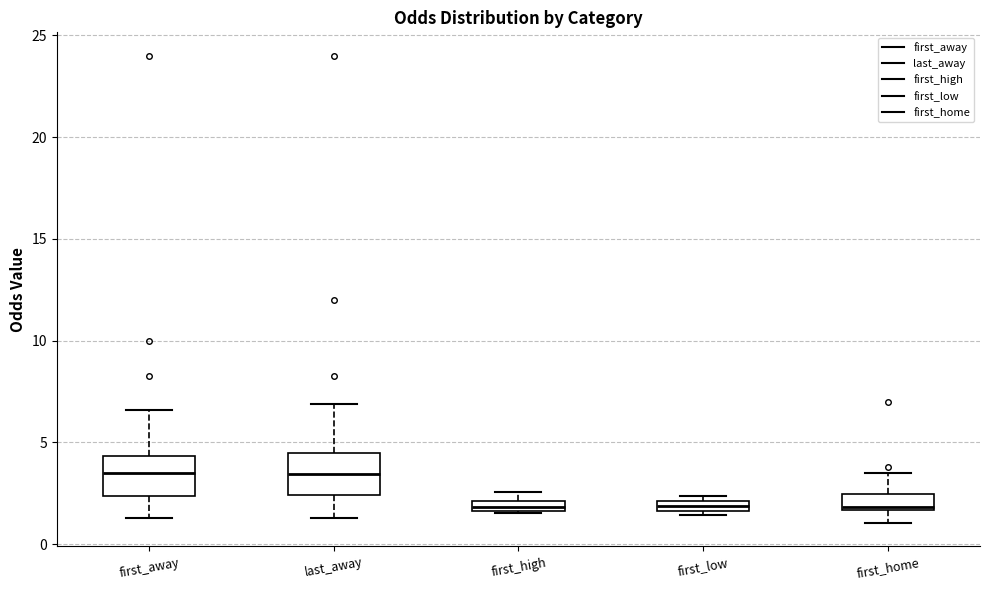

Where is the lower edge of the box for first_home on the y-axis? The values are not printed on the chart, so give them approximately, as read against the axis.

1.5